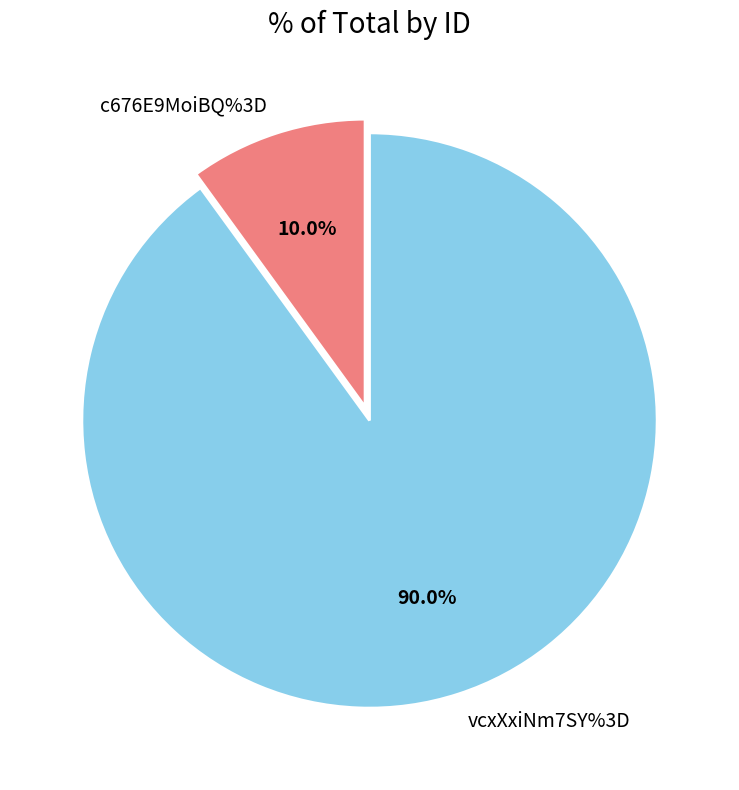

The vcxXxiNm7SY%3D slice represents 90% of the pie. True or false?

True